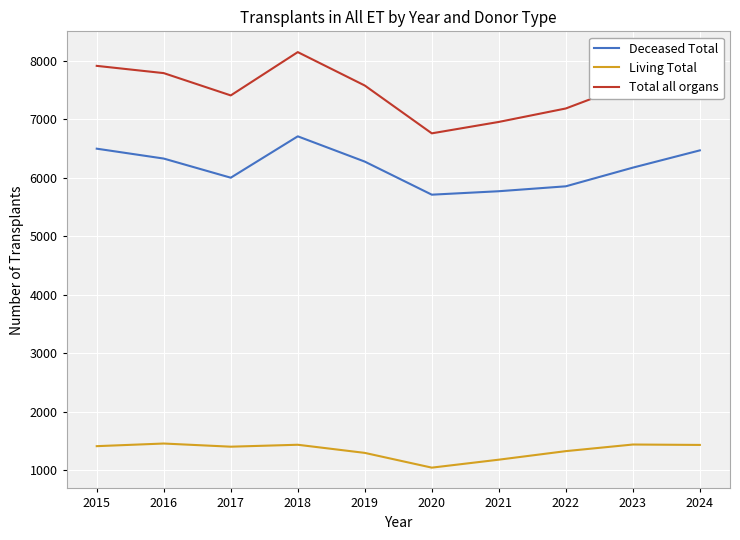

What is the total value across all series at 2021?

13910